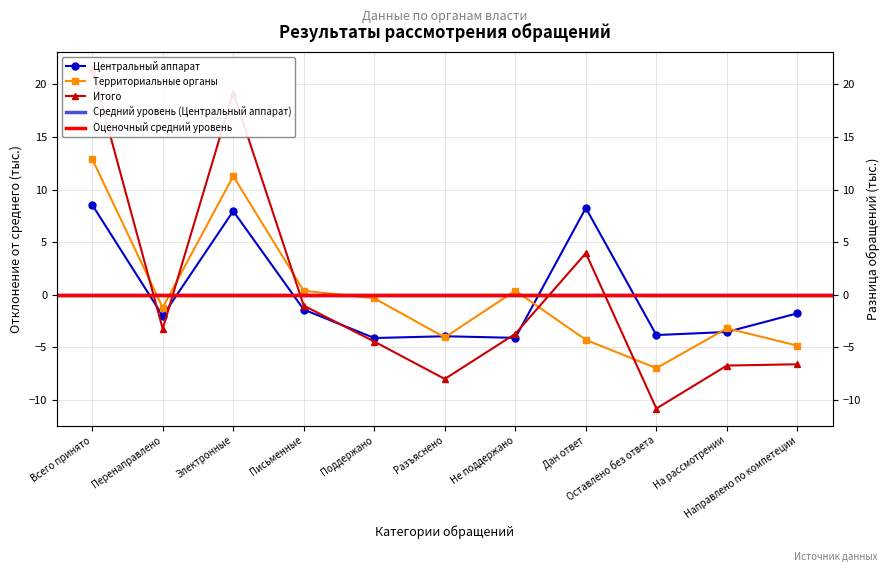

Rank the series at Направлено по компетеции from highest to lowest value.

Центральный аппарат, Территориальные органы, Итого